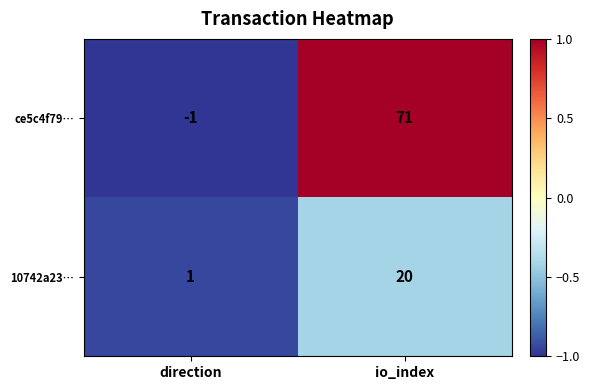

At io_index, list the series in order from smallest to largest.

10742a23…, ce5c4f79…